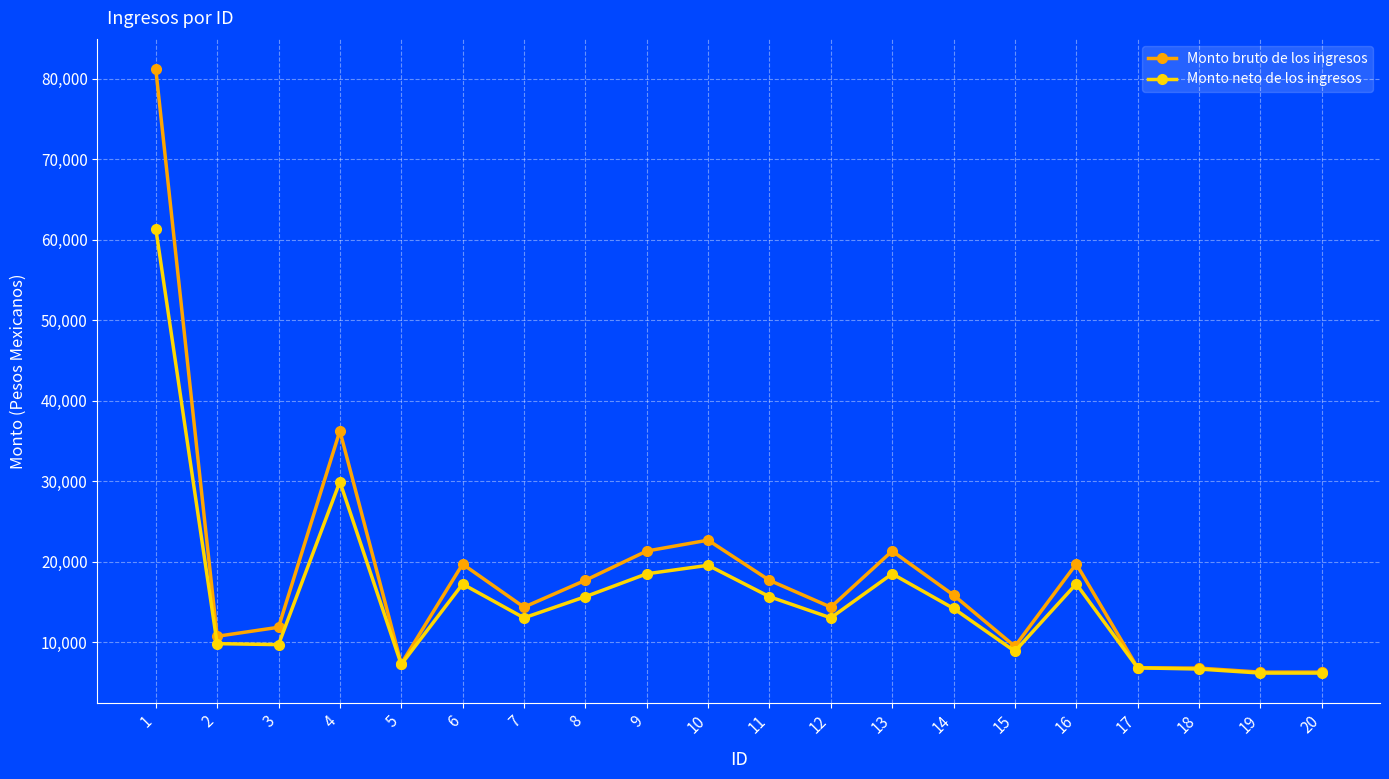

What is the average value of the Monto bruto de los ingresos series?

18399.6